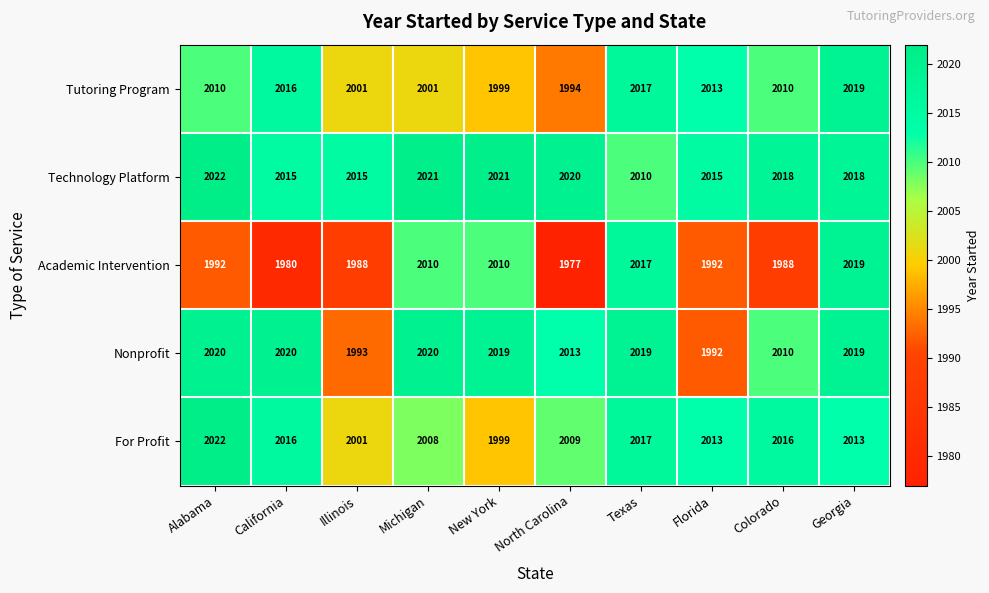

At which label is For Profit closest to 2010?

North Carolina